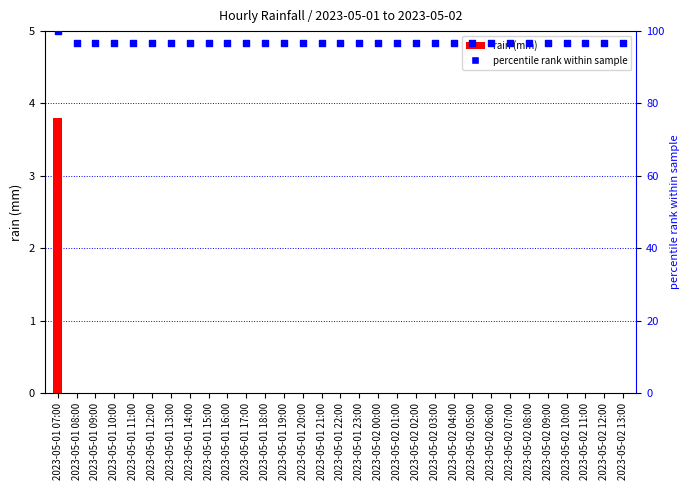

Which series has the largest Y range (max minus min)?

rain (mm)